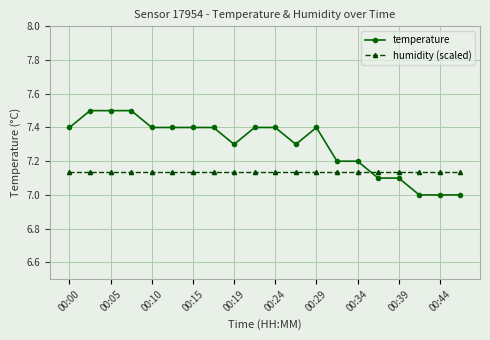

True or false: temperature has more than 0 points higher than both neighbors.

True